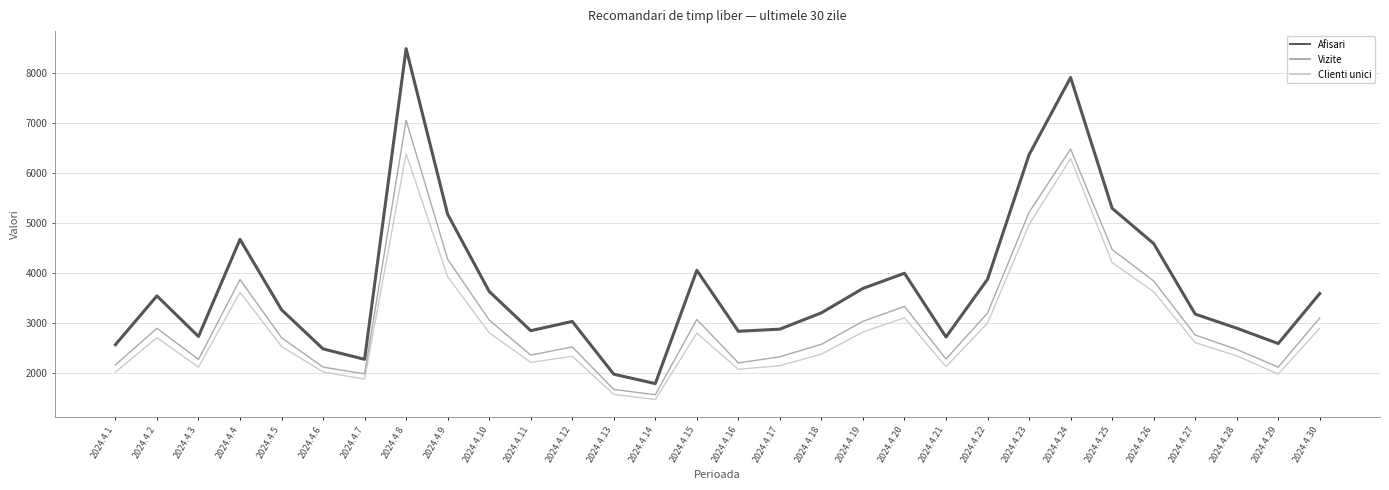

What is the difference between the Clienti unici values at 2024.4.13 and 2024.4.18?

804